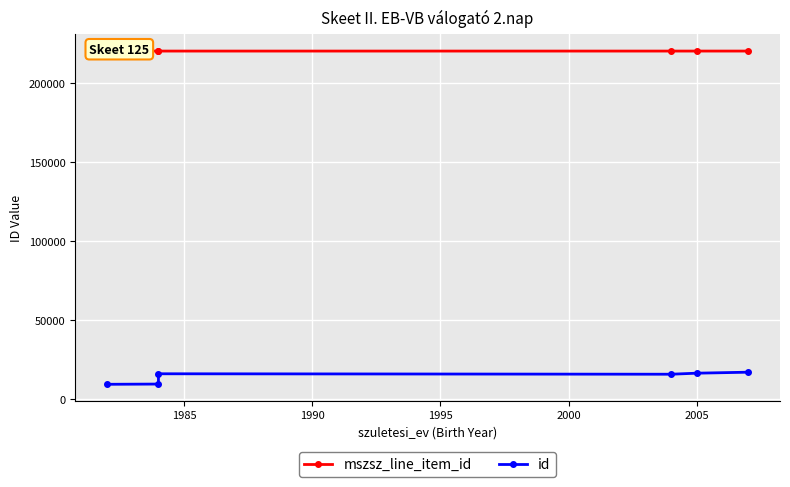

Reading left to right, extract all data points from this chart.

mszsz_line_item_id: 220134	220132	220134	220133	220133	220136
id: 9182	9330	15843	15555	16216	16840